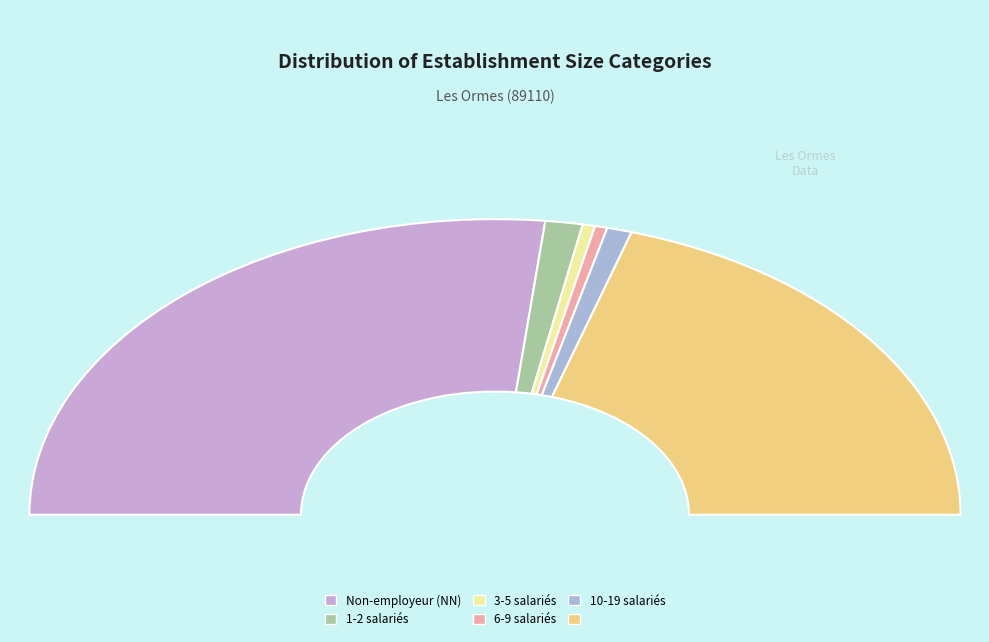

Rank the categories by value from highest to lowest.

NN, , 01, 11, 02, 03